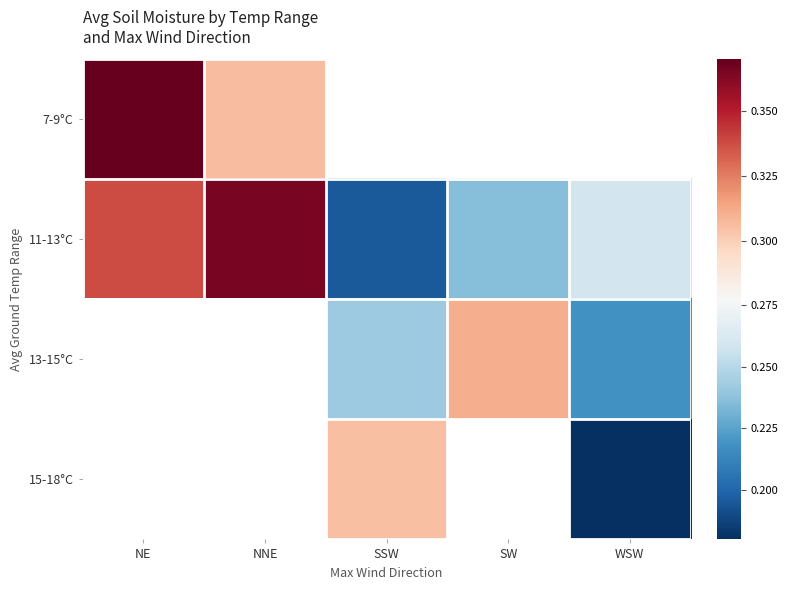

What is the minimum value shown in the chart?

0.2